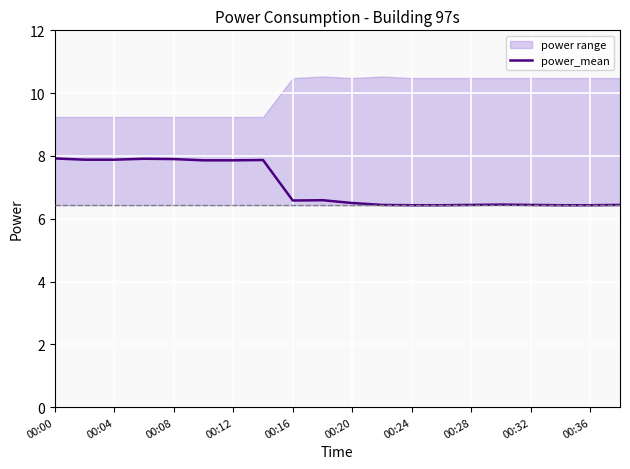

Which category has the highest value across all series?

00:00